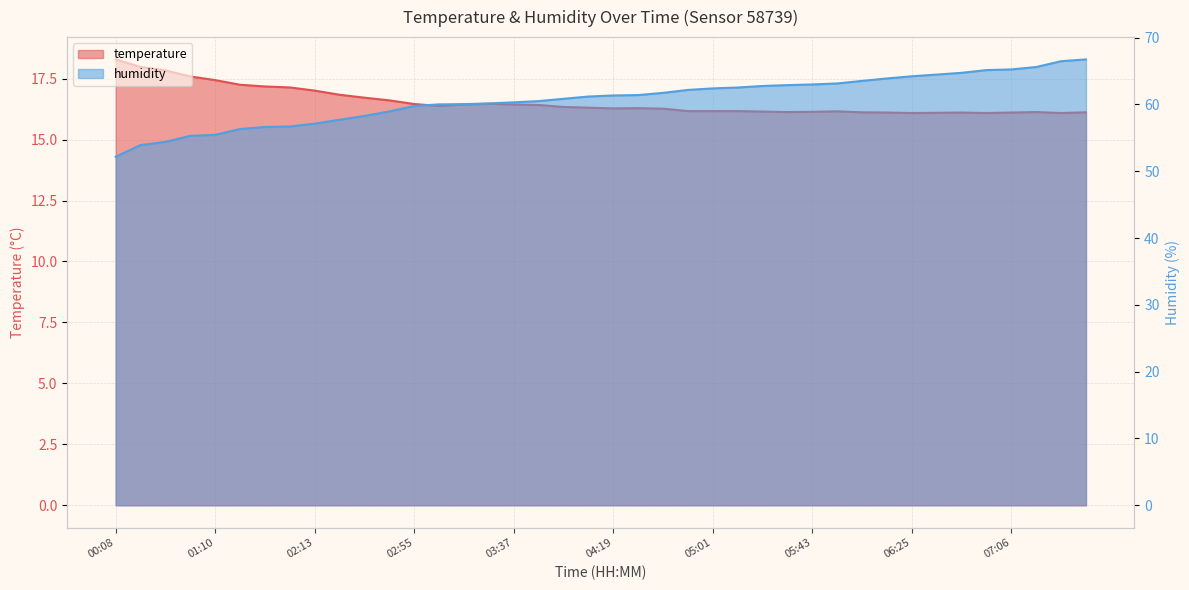

What are all the series names shown in the legend?

temperature, humidity